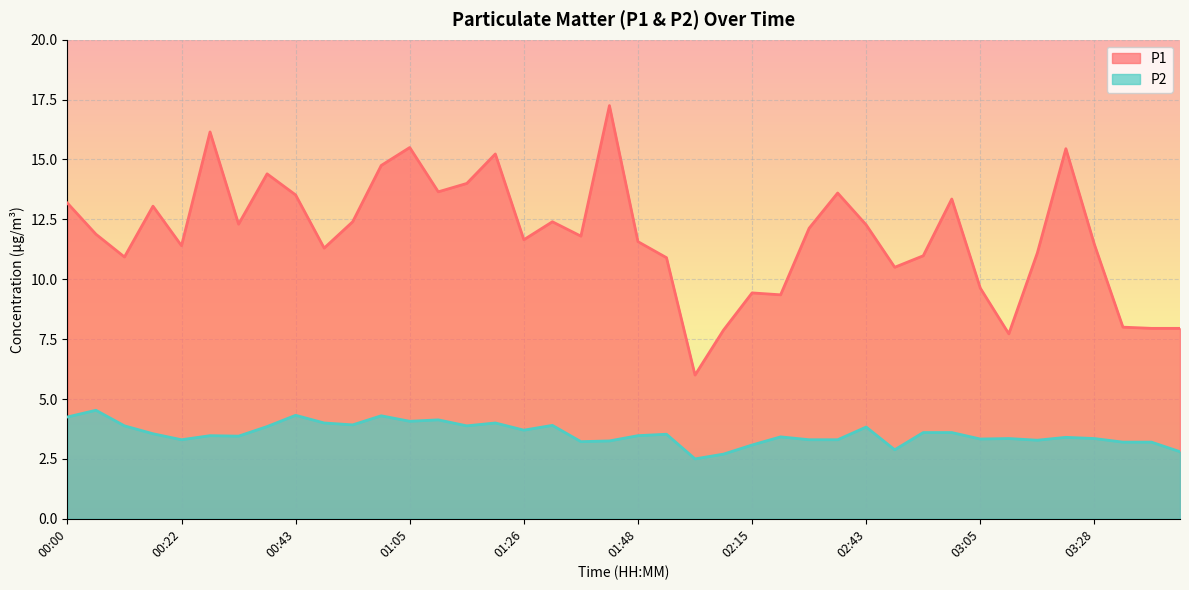

What is the total value across all series at 00:38?

18.2